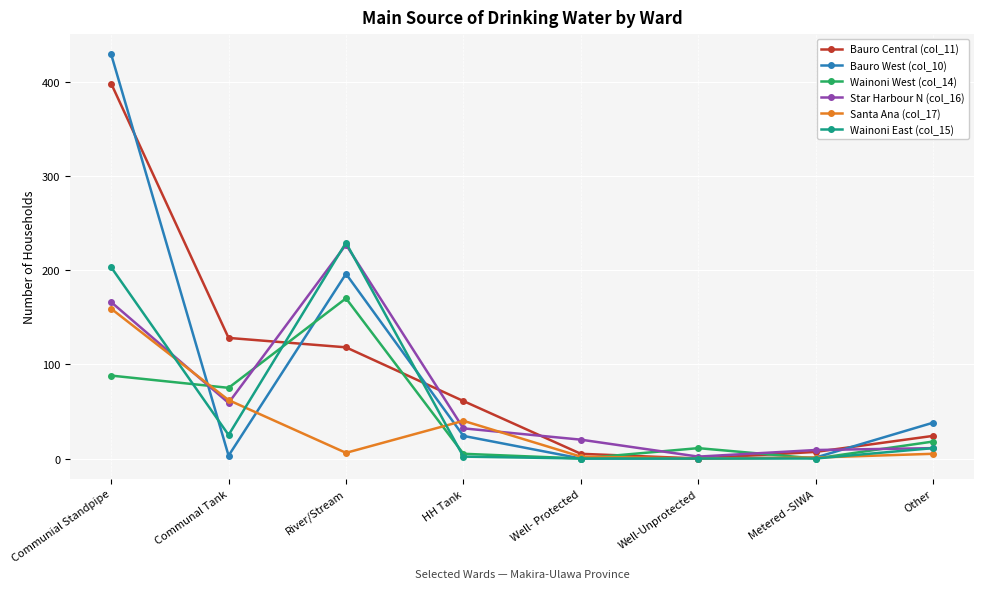

Does the chart display data point markers on the line(s)?

Yes